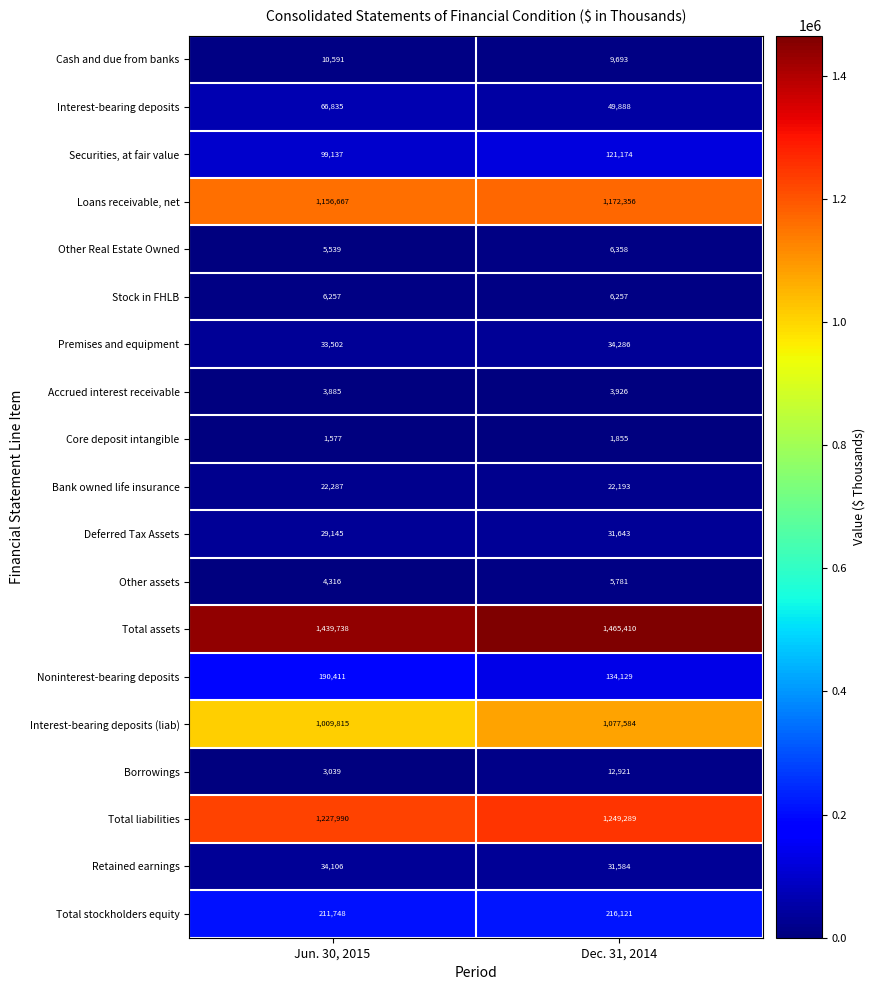

The value of Total liabilities at Dec. 31, 2014 is 1249289. True or false?

True